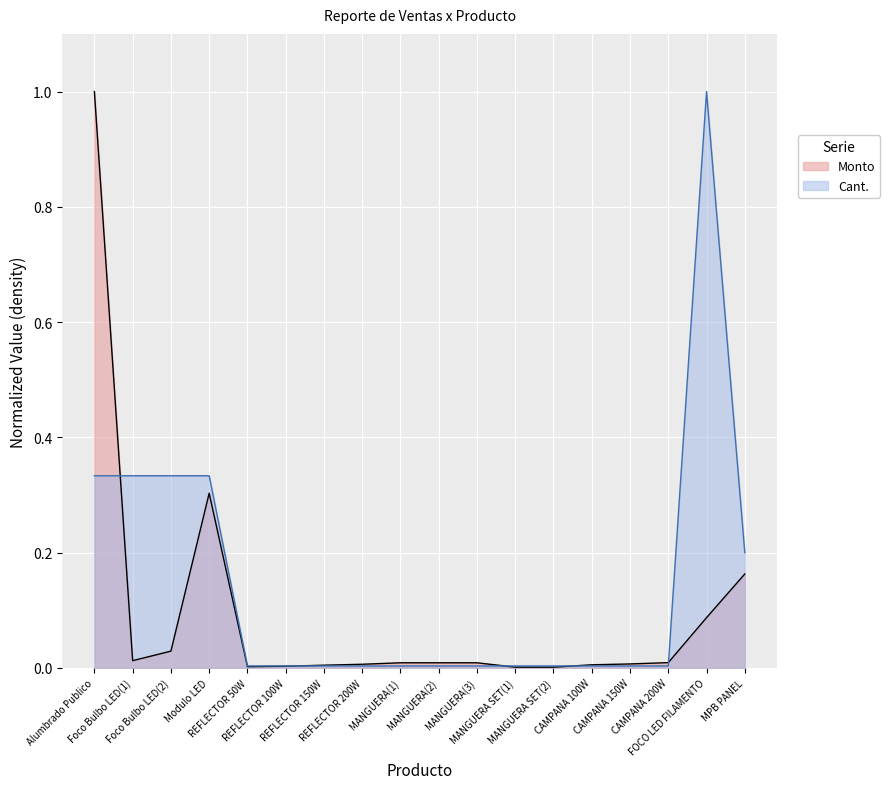

Which series ends up on top after the final intersection of Cant. and Monto?

Cant.